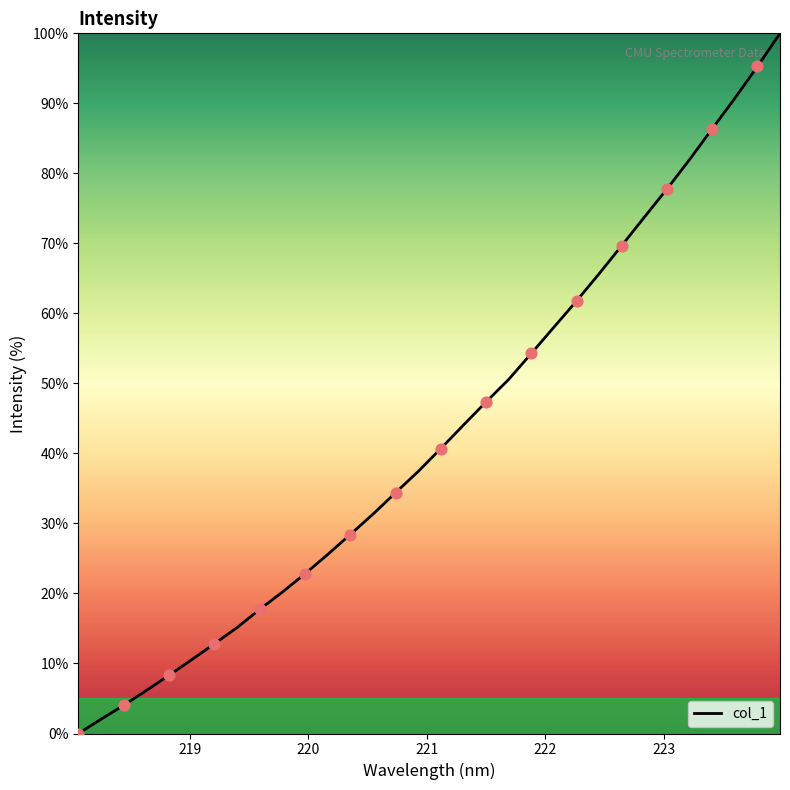

What is the maximum value shown in the chart?

100.0